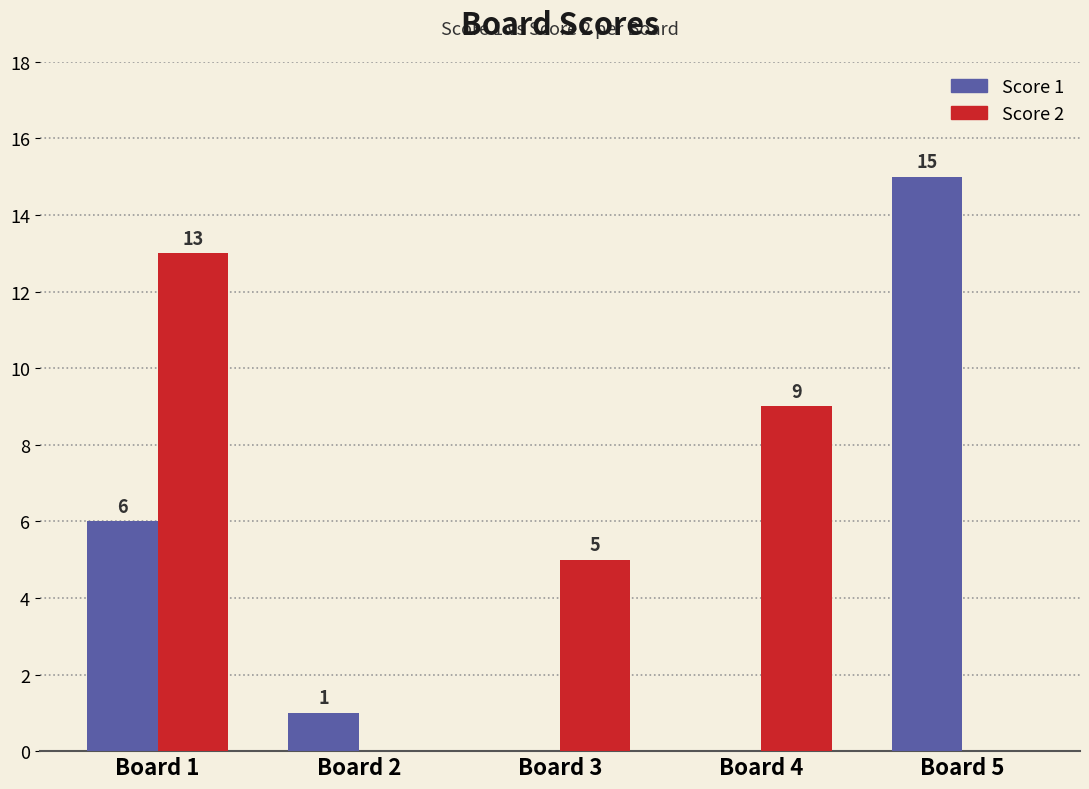

What is the difference between the Score 1 values at Board 5 and Board 2?

14